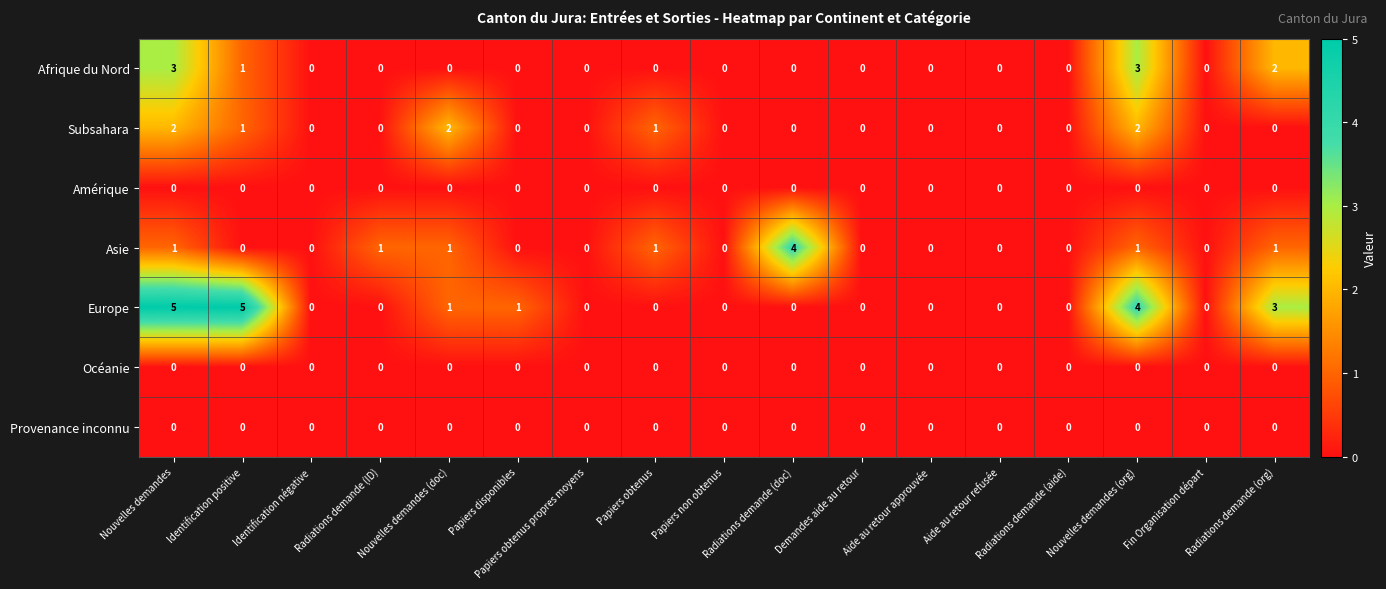

Which series has the widest spread of values?

Europe